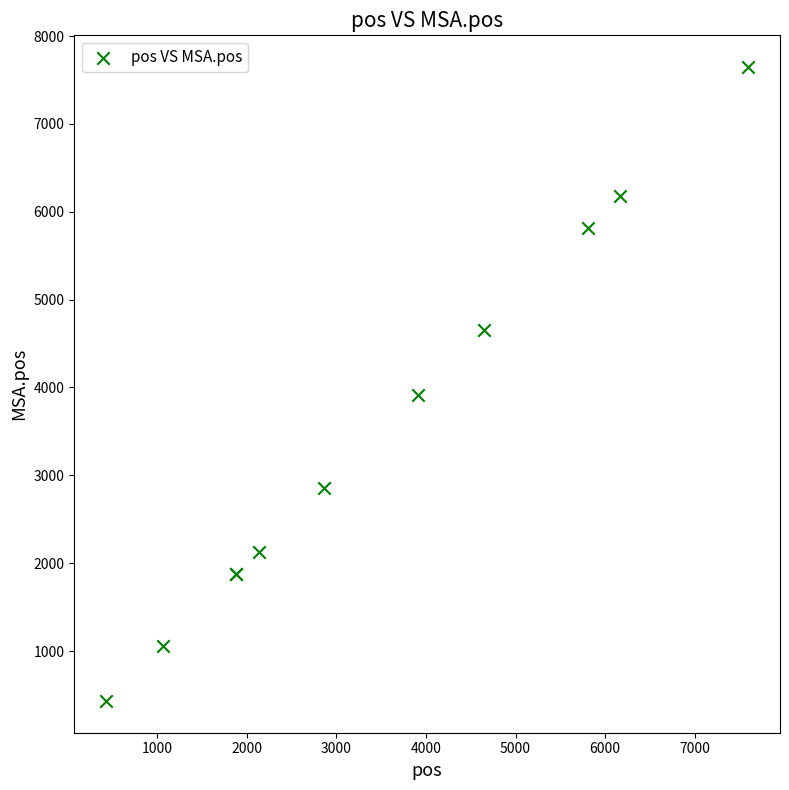

What Y value in the scatter plot is closest to 4039?

3912